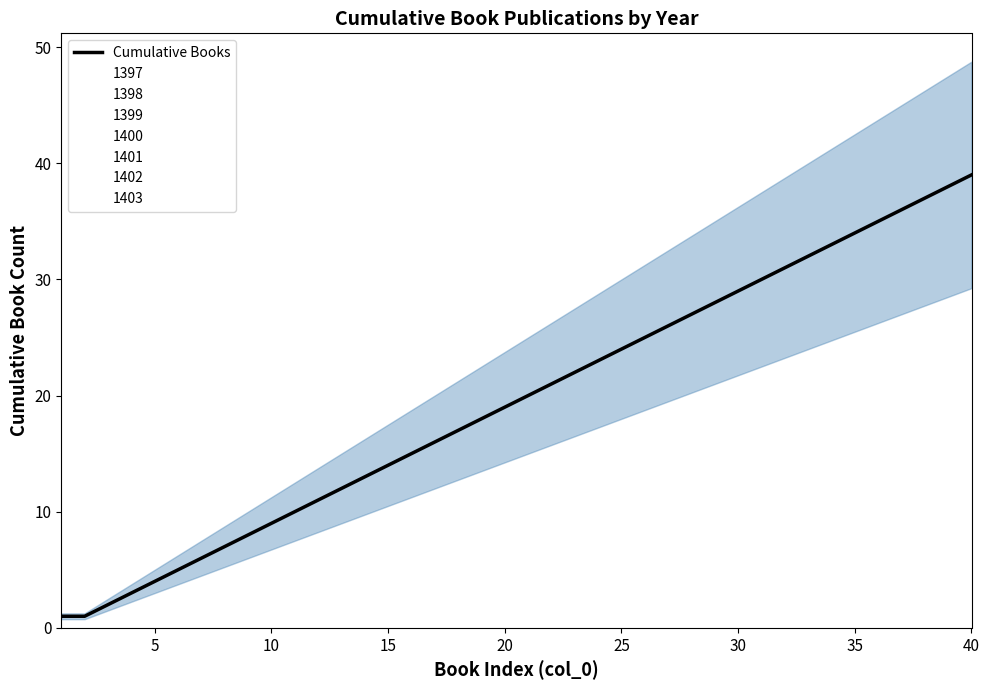

What is the value of the 25th point from the left?

24